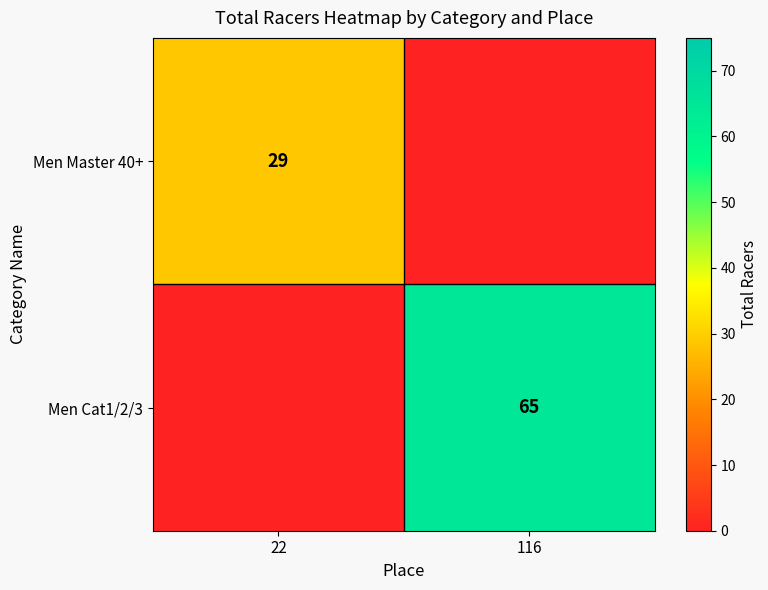

The Men Master 40+ series shows 11 at 22. True or false?

False